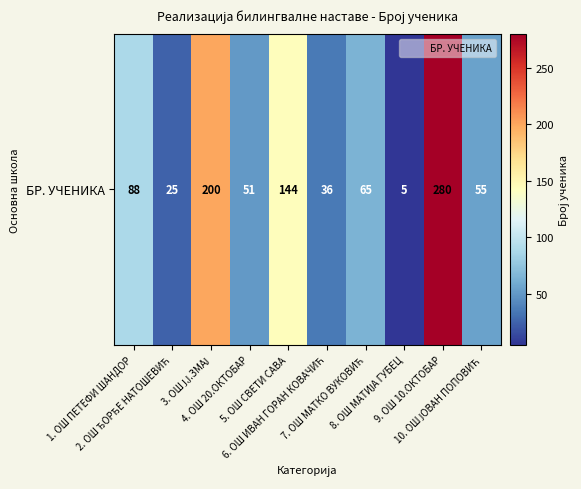

Where does the data first go above 65?

1. ОШ ПЕТЕФИ ШАНДОР